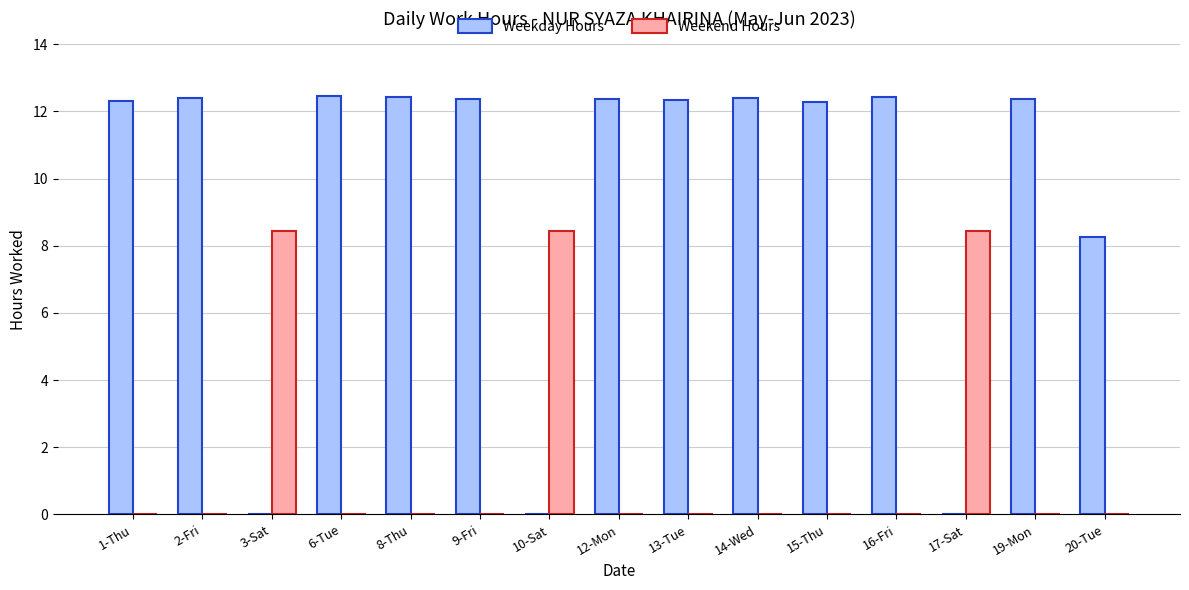

Does the chart contain stacked bars?

No